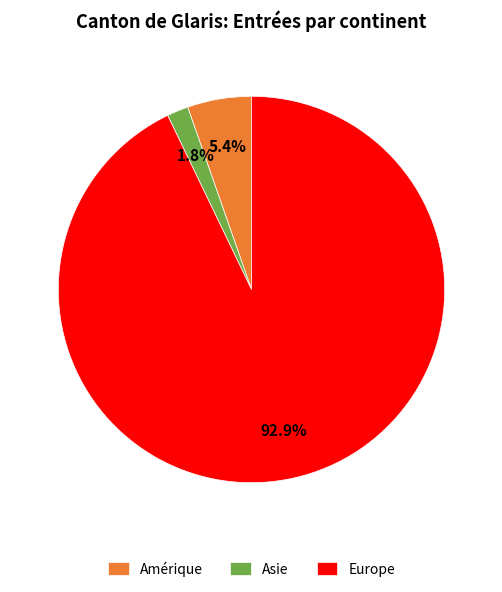

Is there a majority slice in this chart?

Yes